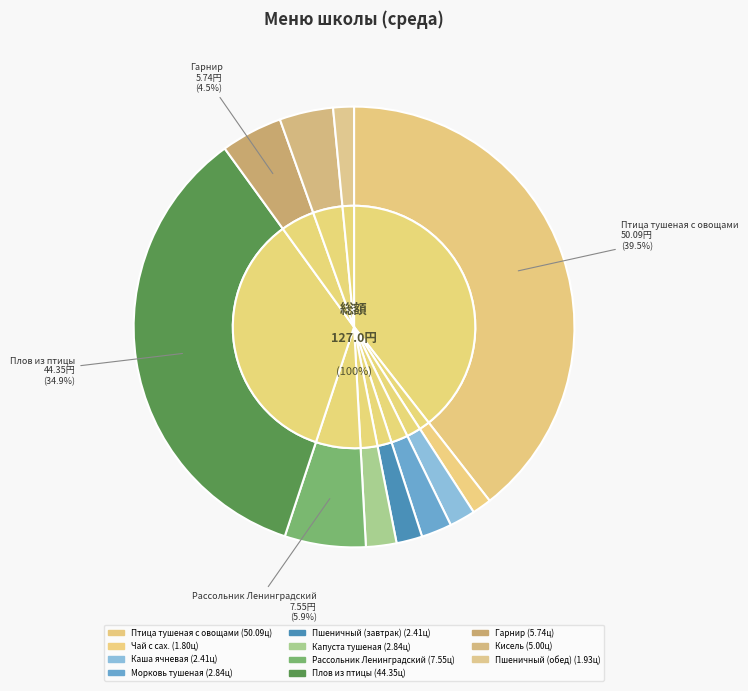

What percentage is the Рассольник Ленинградский slice, to the nearest percent?

6%